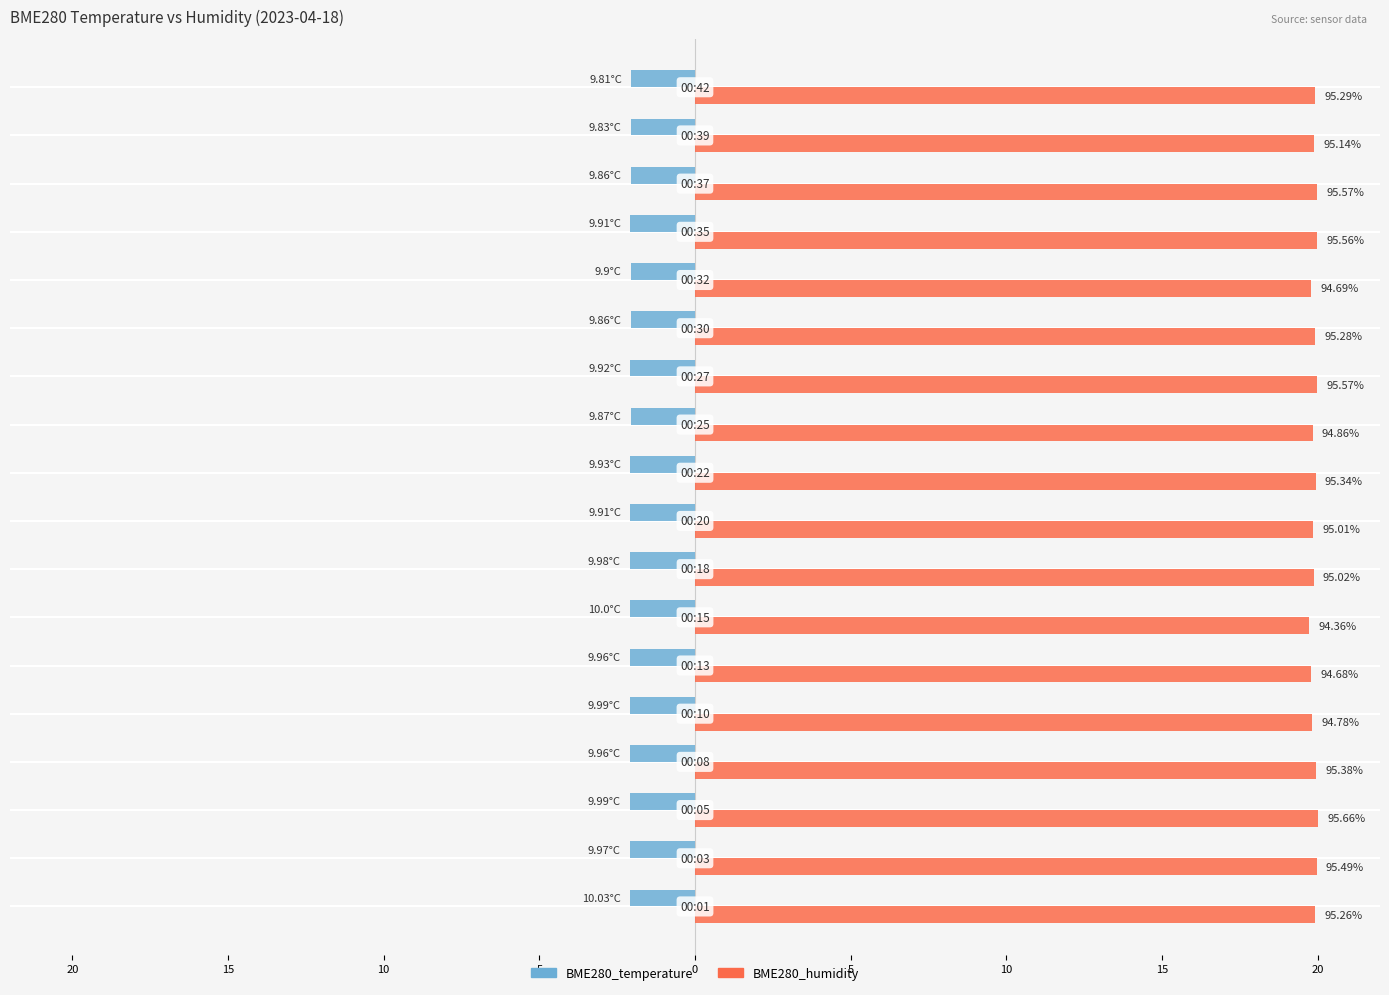

What is the value of the BME280_temperature bar at the 6th from the left?

-2.1